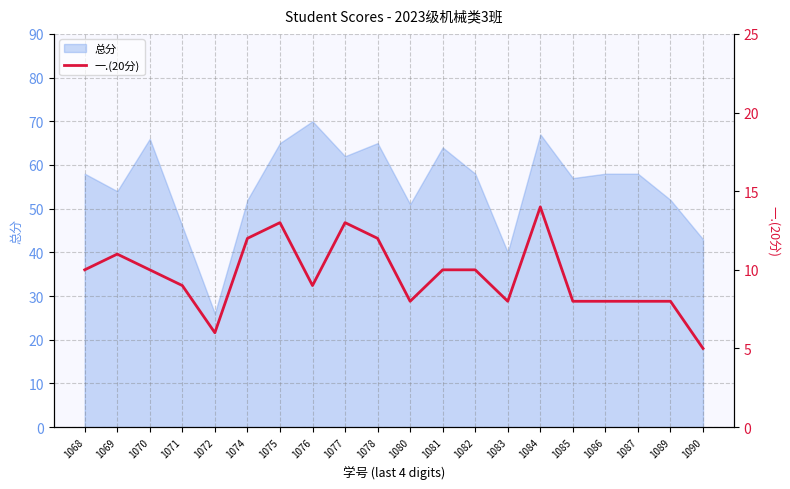

Does the chart have visible grid lines?

Yes